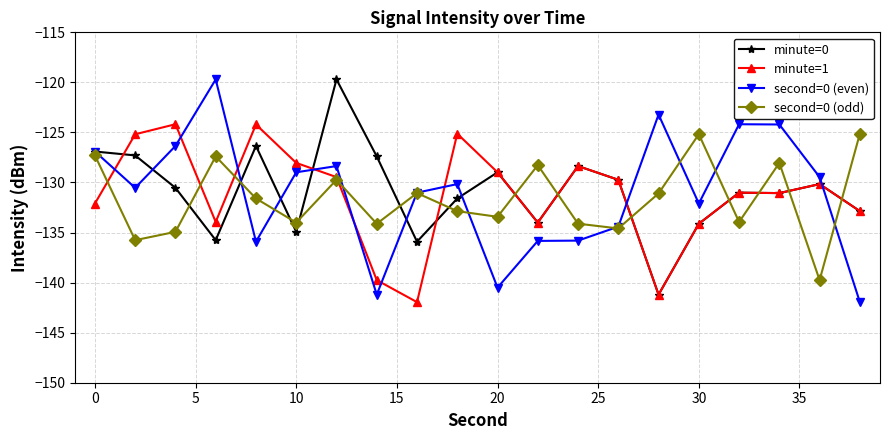

What is the value of the second=0 (even) point at the 19th from the left?

-129.5